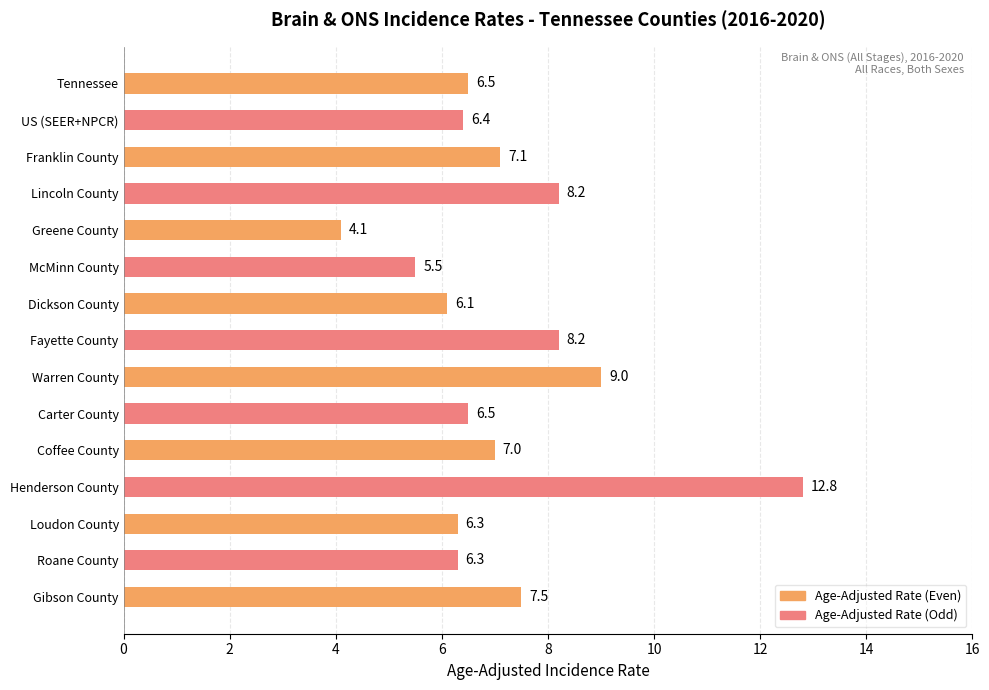

Reading bottom to top, transcribe all the data shown in this chart.

7.5	6.3	6.3	12.8	7.0	6.5	9.0	8.2	6.1	5.5	4.1	8.2	7.1	6.4	6.5